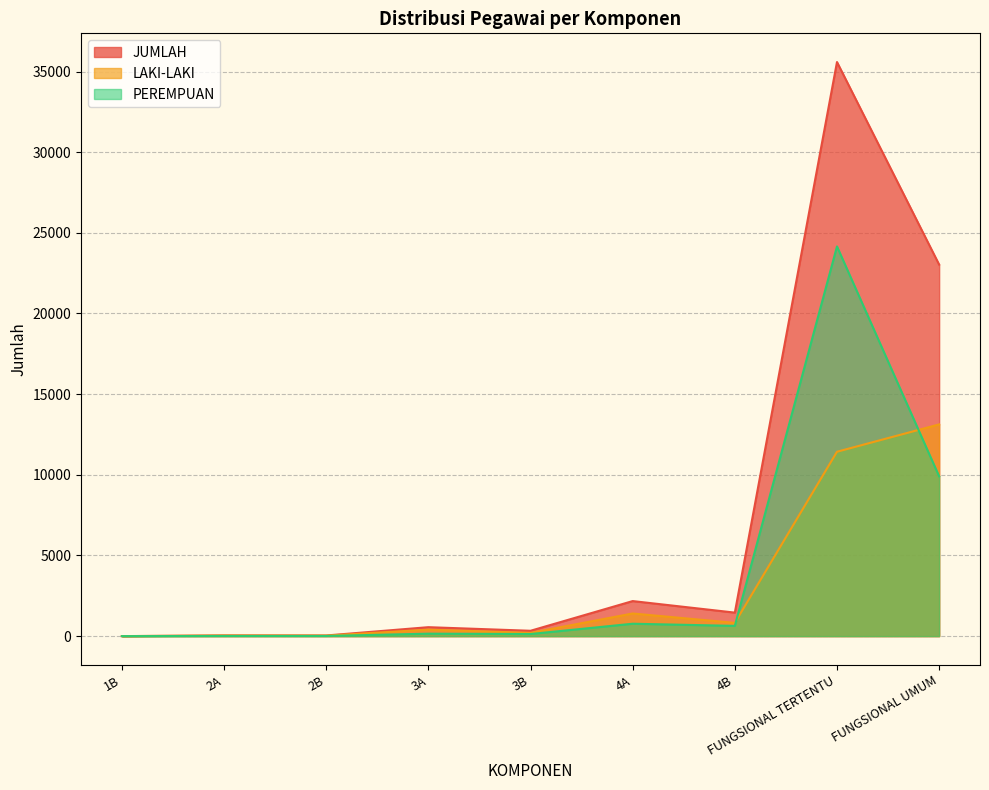

True or false: LAKI-LAKI and PEREMPUAN cross at least once.

True